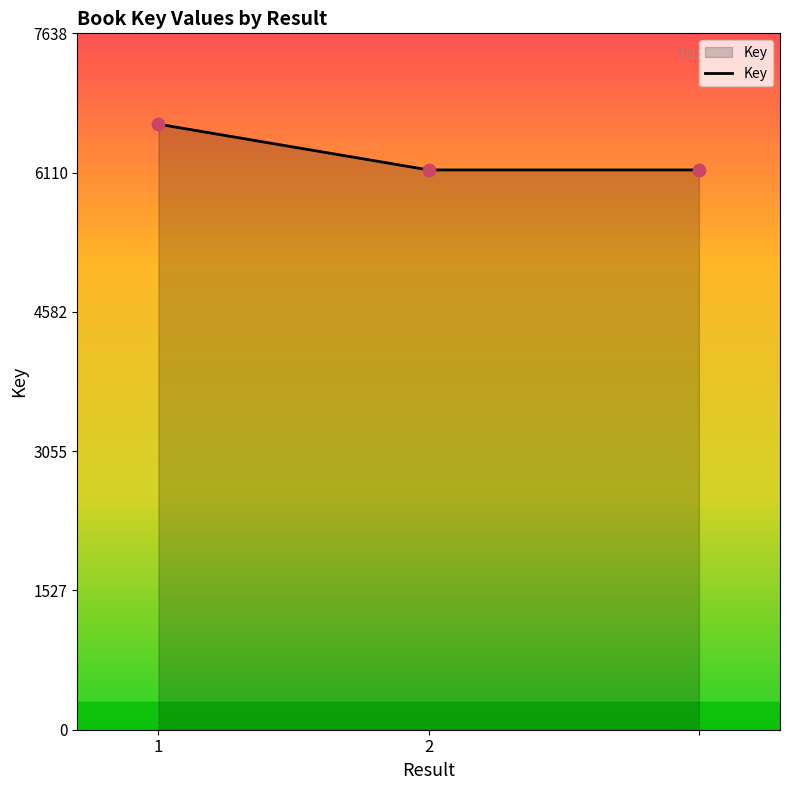

What is the average value?

6307